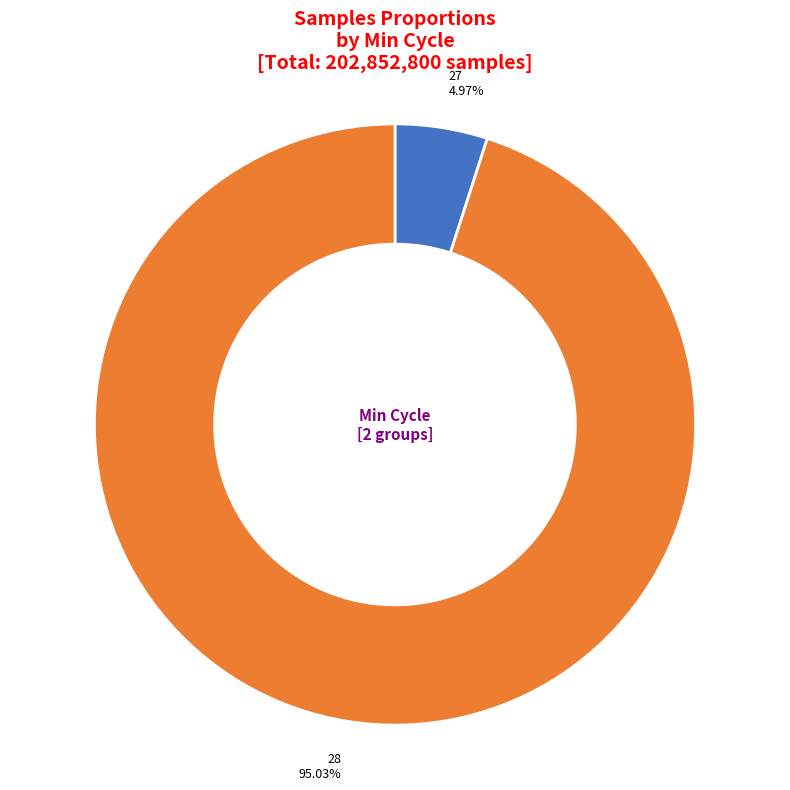

Which slice is the smallest?

27